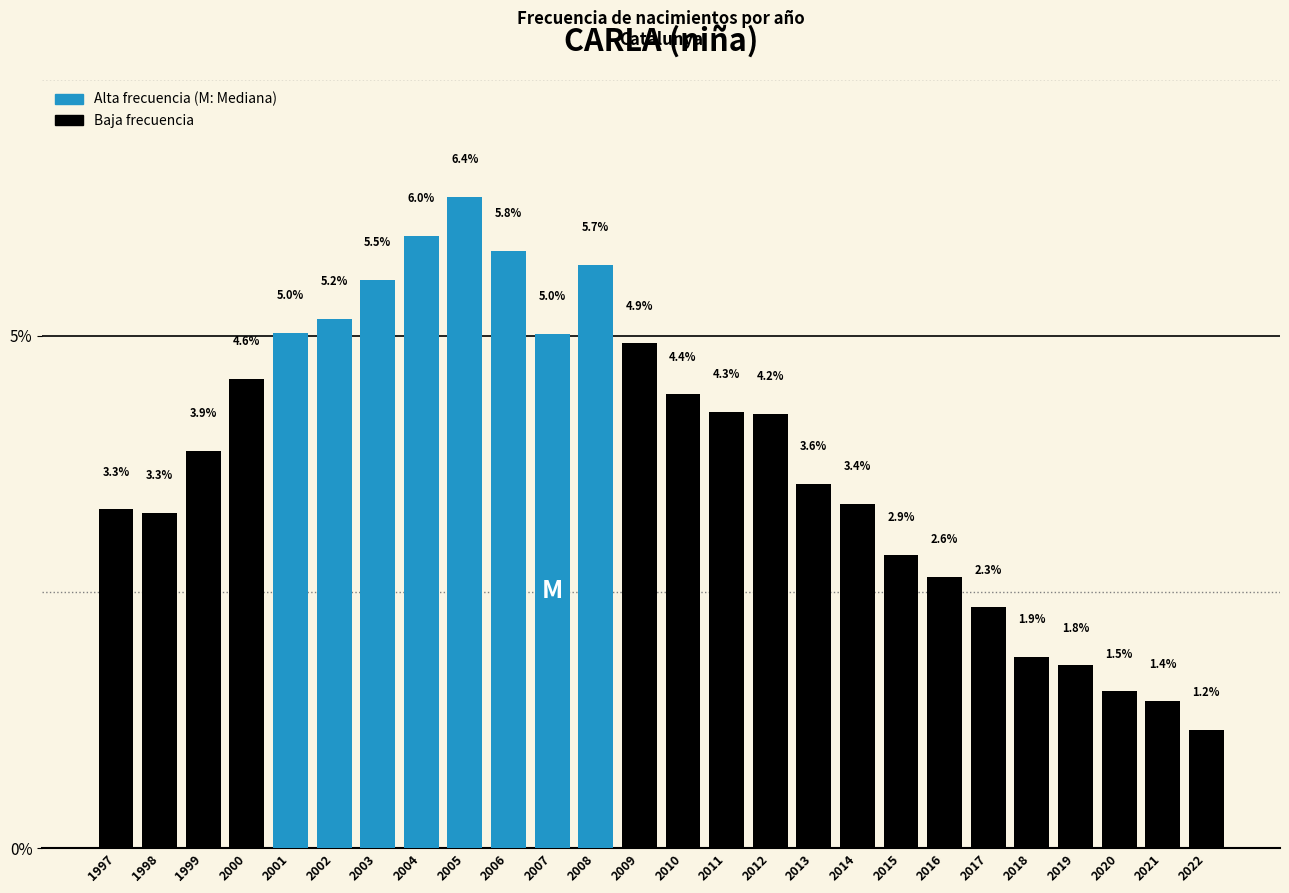

Reading right to left, list all the values displayed in this chart.

2022=1.2	2021=1.4	2020=1.5	2019=1.8	2018=1.9	2017=2.3	2016=2.6	2015=2.9	2014=3.4	2013=3.6	2012=4.2	2011=4.3	2010=4.4	2009=4.9	2008=5.7	2007=5.0	2006=5.8	2005=6.4	2004=6.0	2003=5.5	2002=5.2	2001=5.0	2000=4.6	1999=3.9	1998=3.3	1997=3.3